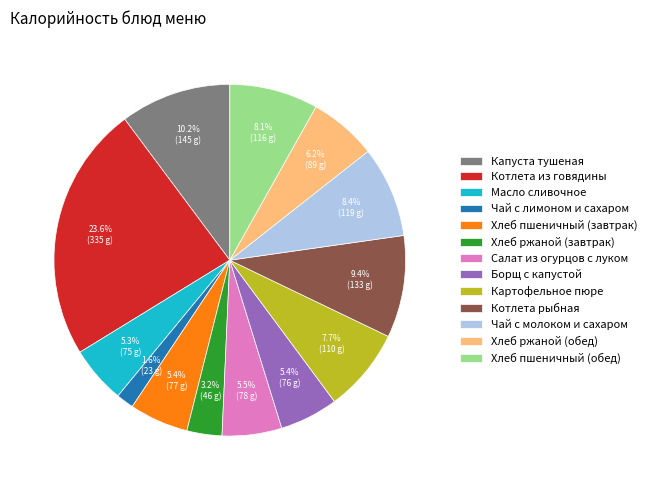

What is the largest slice in the pie chart?

Котлета из говядины